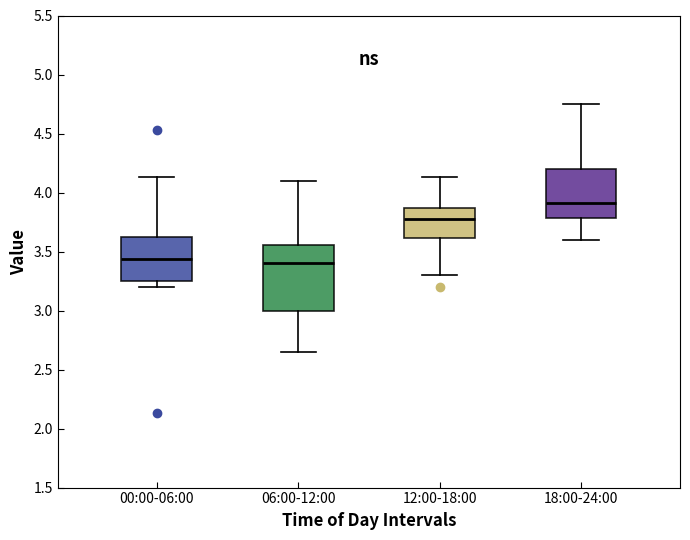

Reading left to right, read every box against the y-axis: the position of its median line, the range the box covers, and the ends of its whiskers. The values are not printed on the chart, so give them approximately, as read against the axis.

00:00-06:00: median 3.45, box 3.25 to 3.60, whiskers 3.20 to 4.15
06:00-12:00: median 3.40, box 3.00 to 3.55, whiskers 2.65 to 4.10
12:00-18:00: median 3.80, box 3.60 to 3.85, whiskers 3.30 to 4.15
18:00-24:00: median 3.90, box 3.80 to 4.20, whiskers 3.60 to 4.75